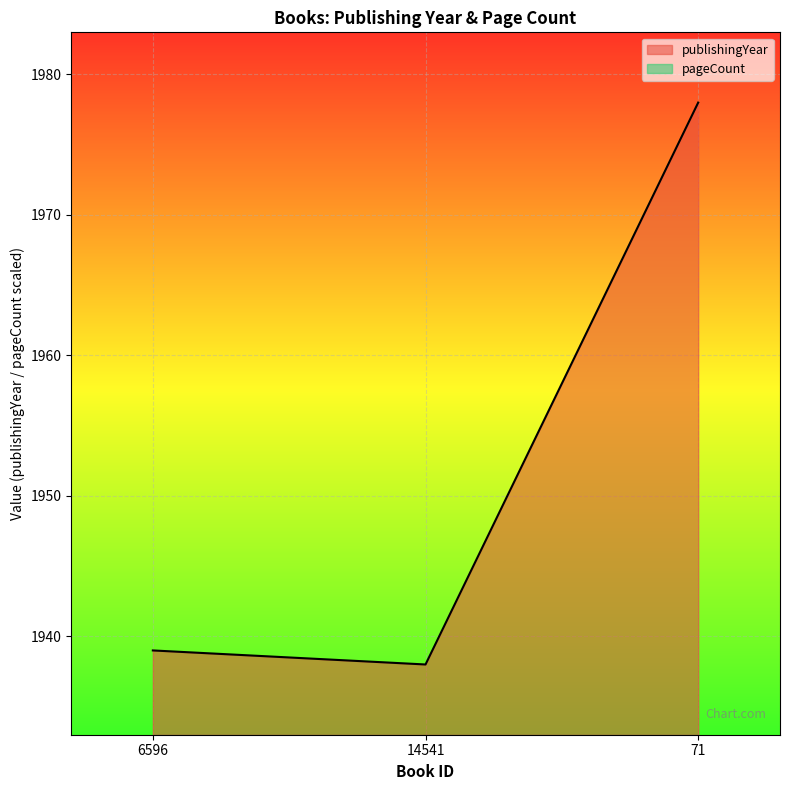

At which label does the data first exceed 1939?

71